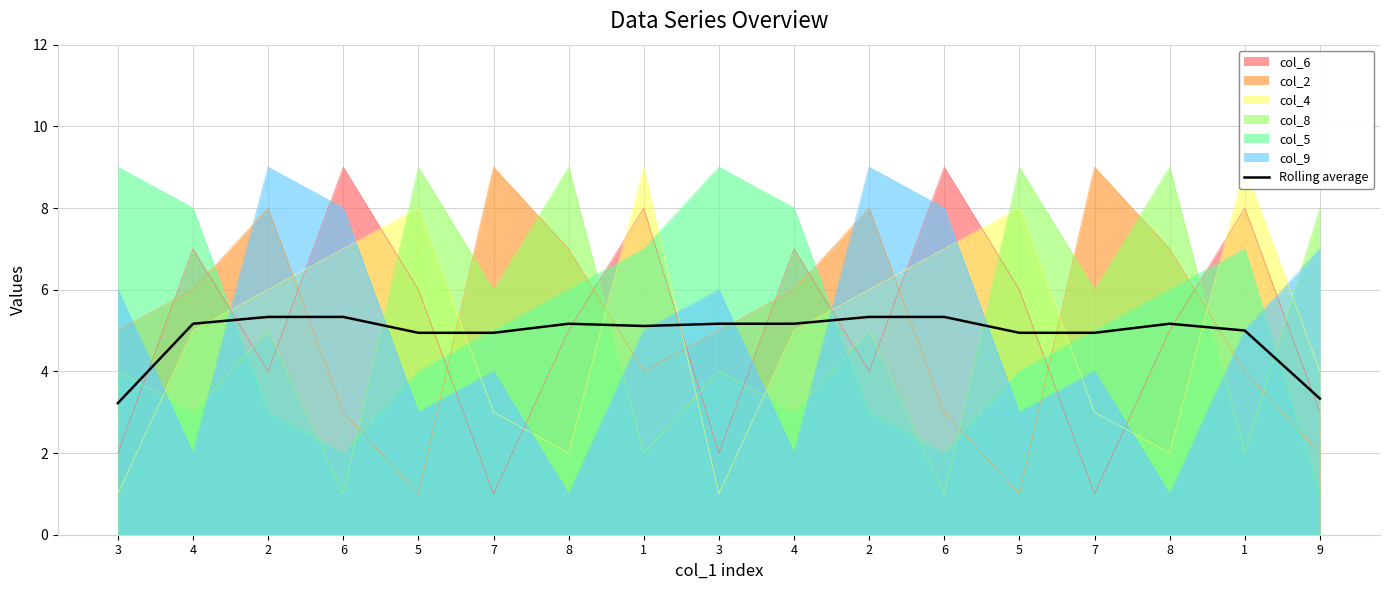

At which category does the chart reach its minimum across all series?

3